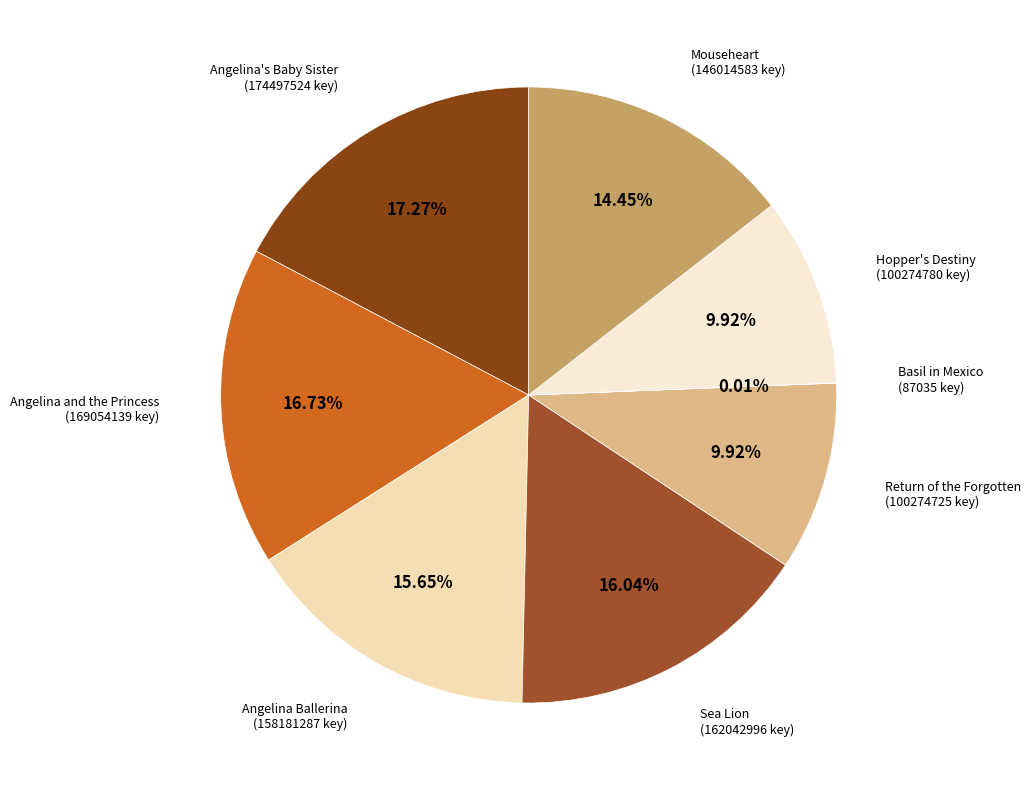

Which has a higher value, Sea Lion or Hopper's Destiny?

Sea Lion